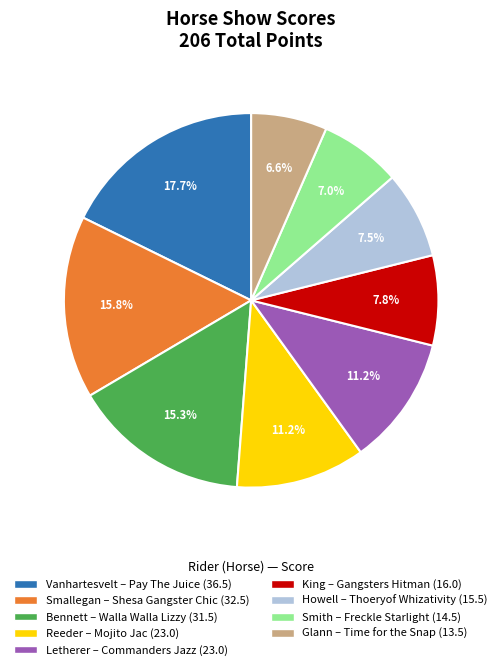

Is there any slice that represents more than half of the pie?

No